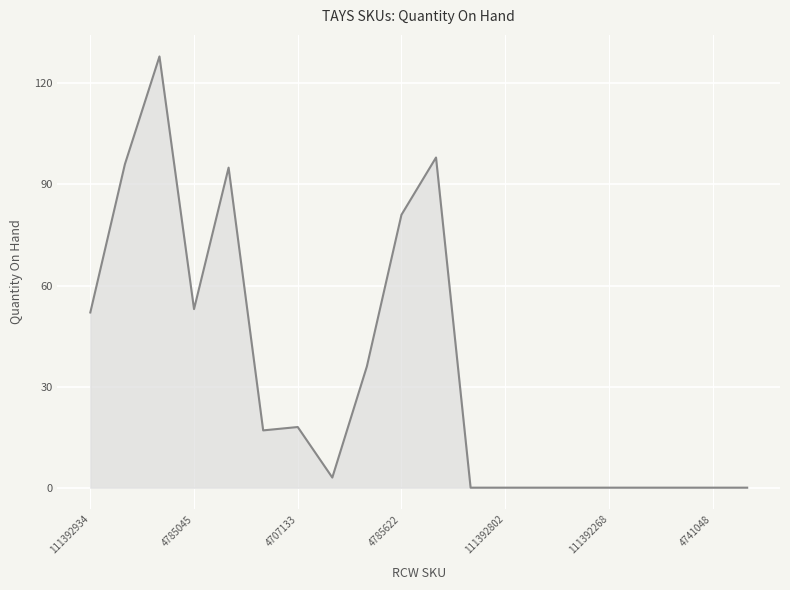

What is the difference between the maximum and minimum values?

128